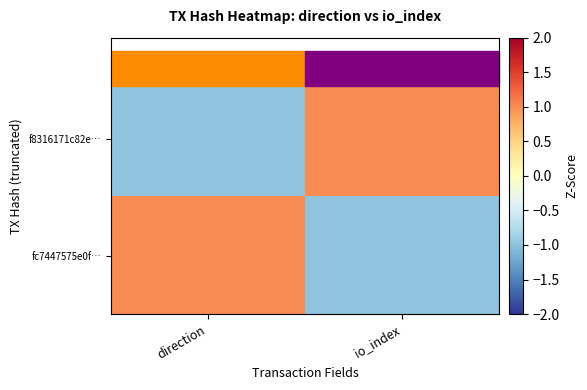

How many categories are shown in the chart?

2